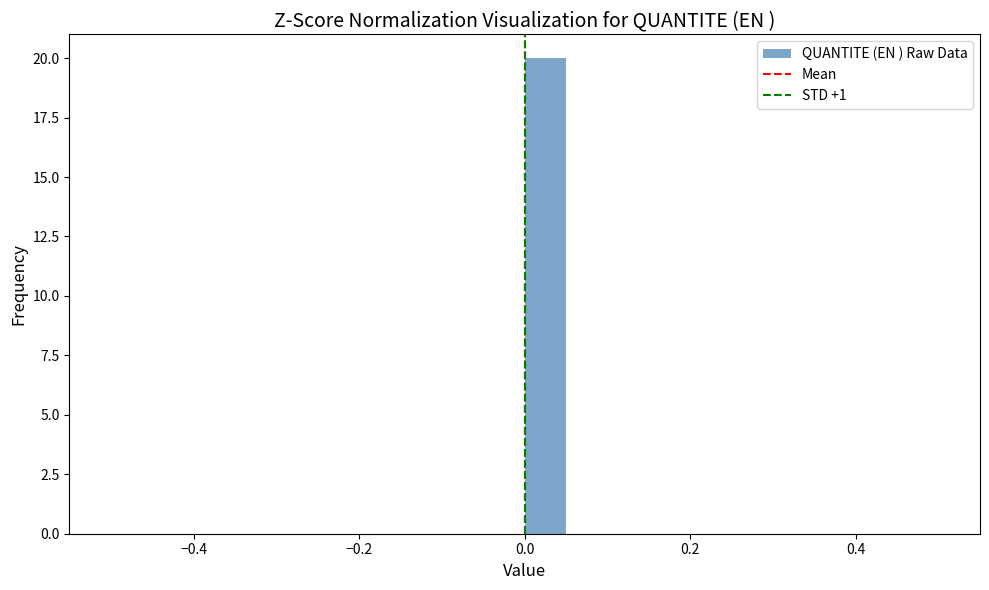

Around what value on the x-axis is the tallest bar? Give the approximate position of its centre, as read against the axis.

0.02